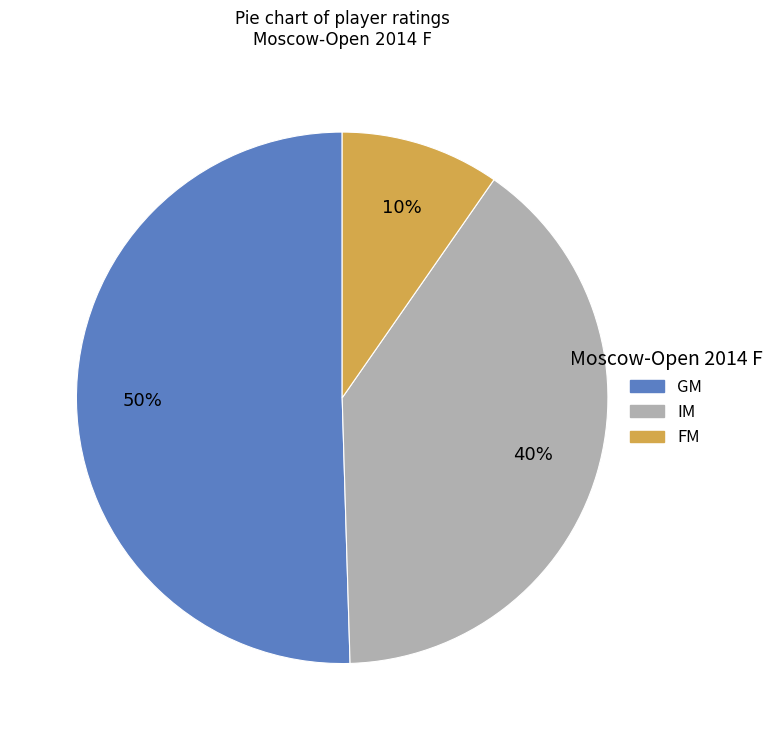

To the nearest percent, what is the average slice percentage?

33%